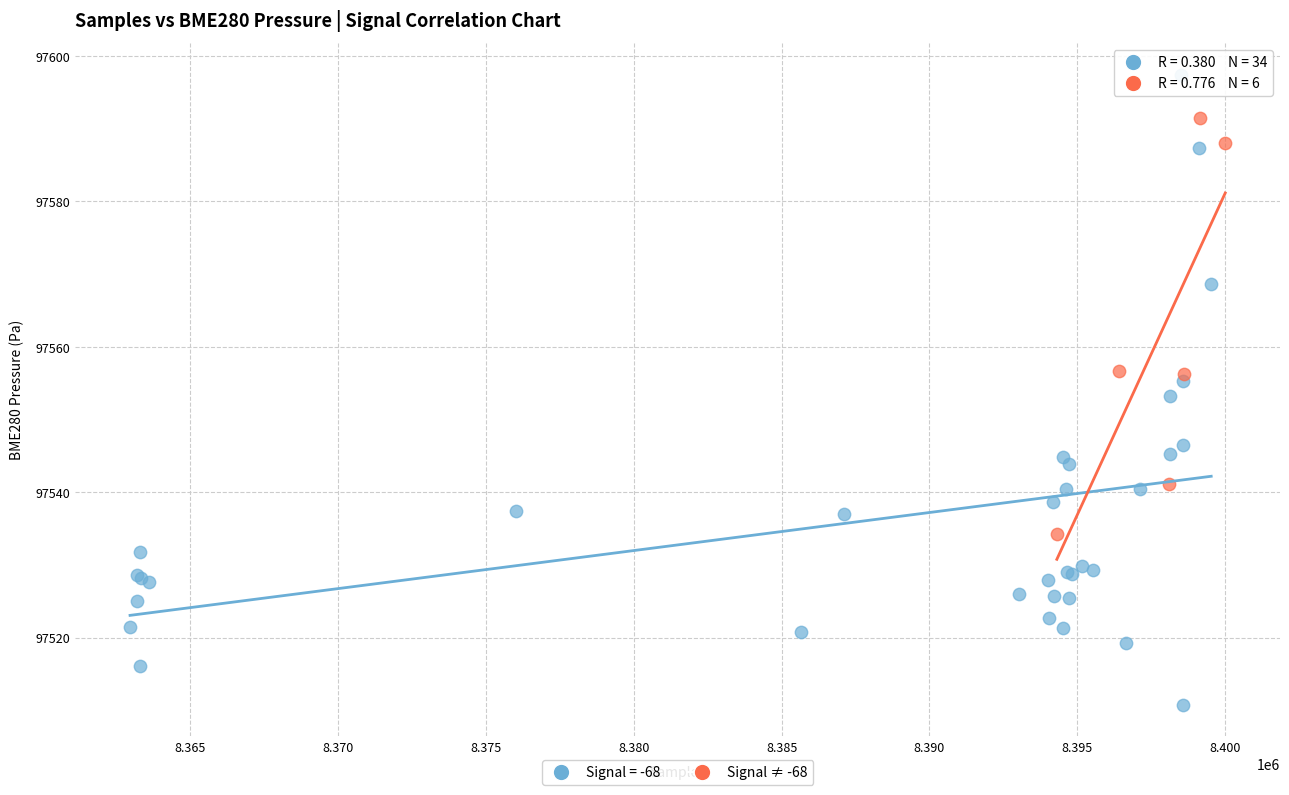

Which series has the widest spread of Y values?

Signal = -68